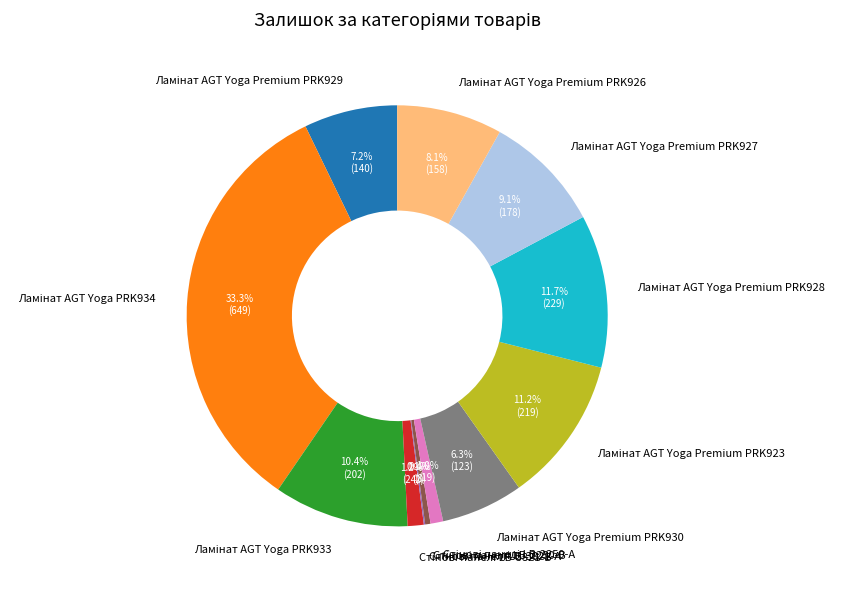

Does any single category account for the majority?

No